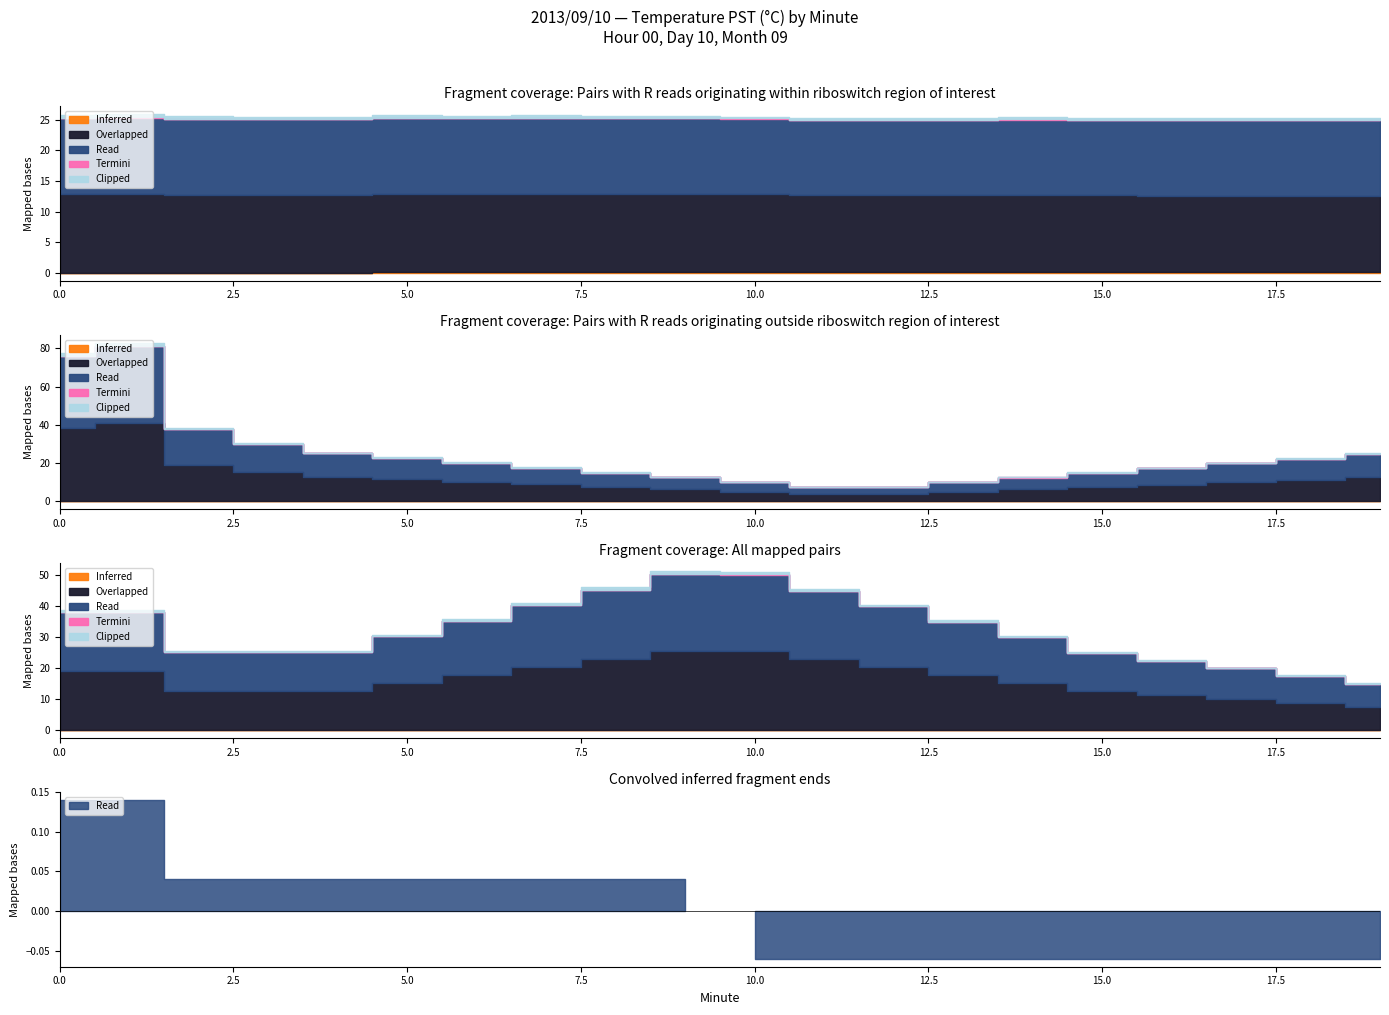

True or false: Inferred and Overlapped intersect in this chart.

False